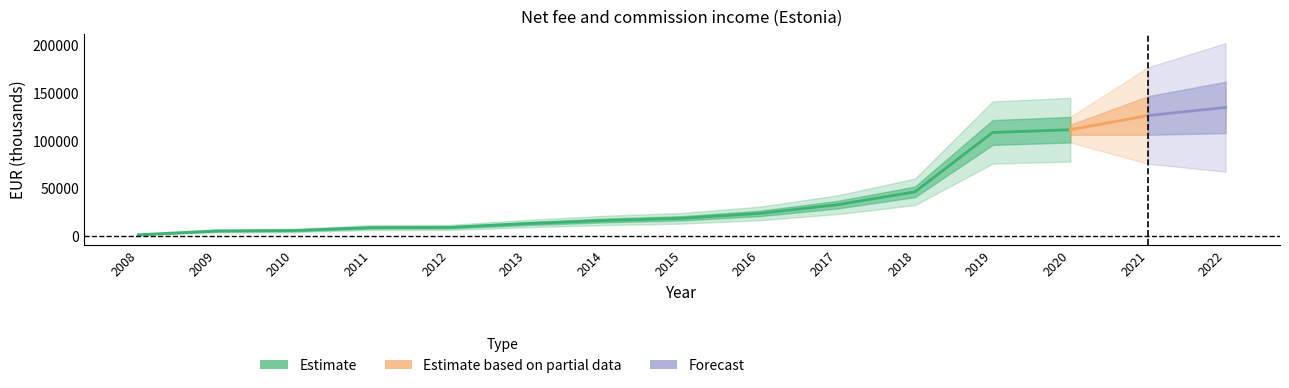

What is the average value?

44038